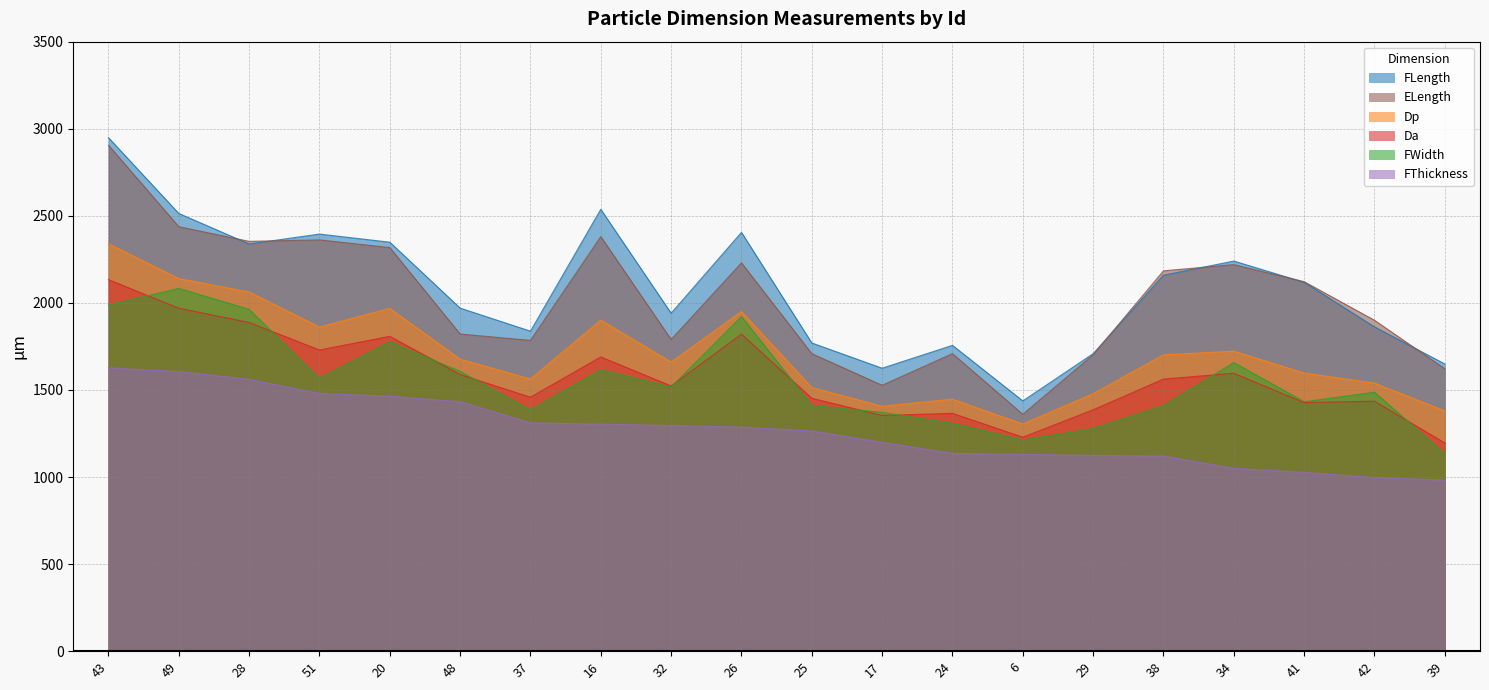

Which series changed the most between 20 and 29?

FLength